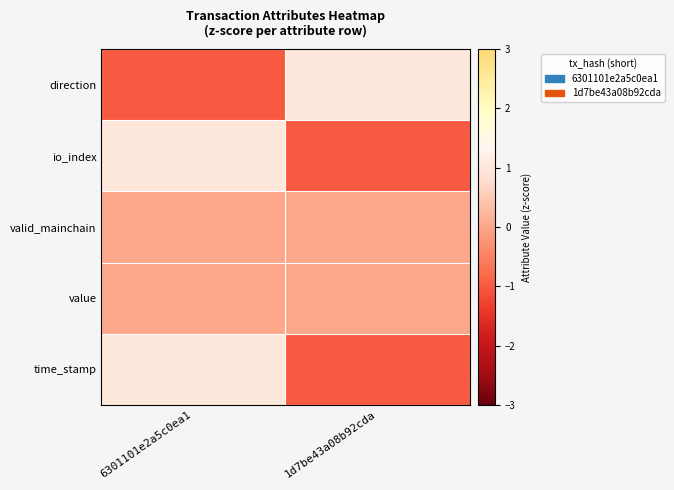

Between 6301101e2a5c0ea1 and 1d7be43a08b92cda, which series saw the biggest shift?

direction